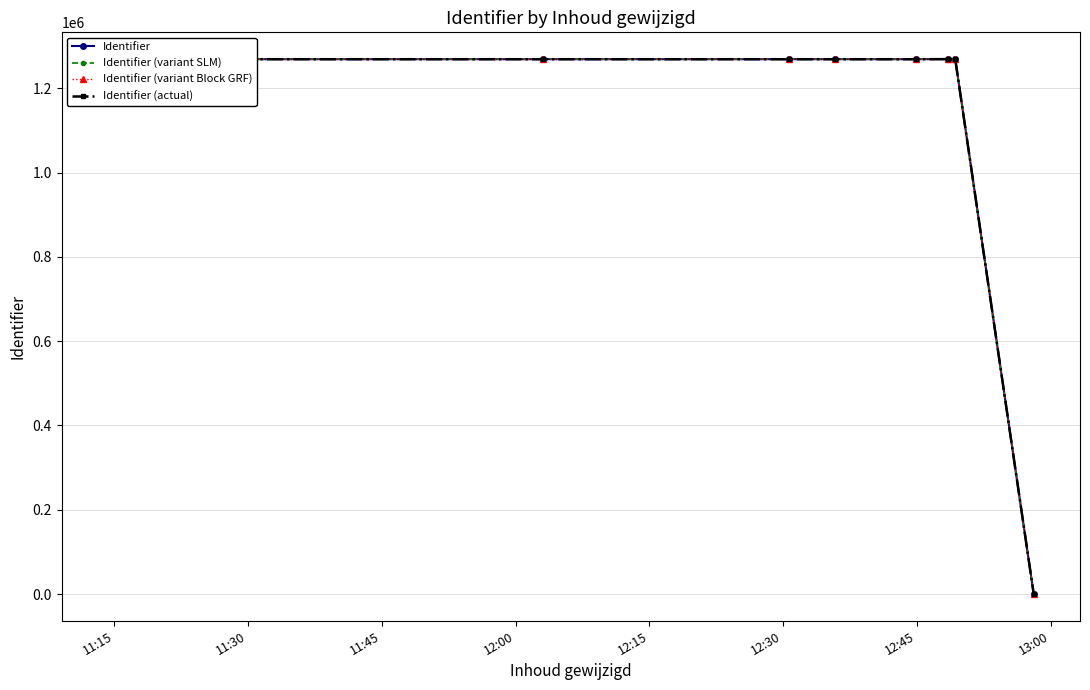

True or false: Identifier has more than 0 points higher than both neighbors.

True